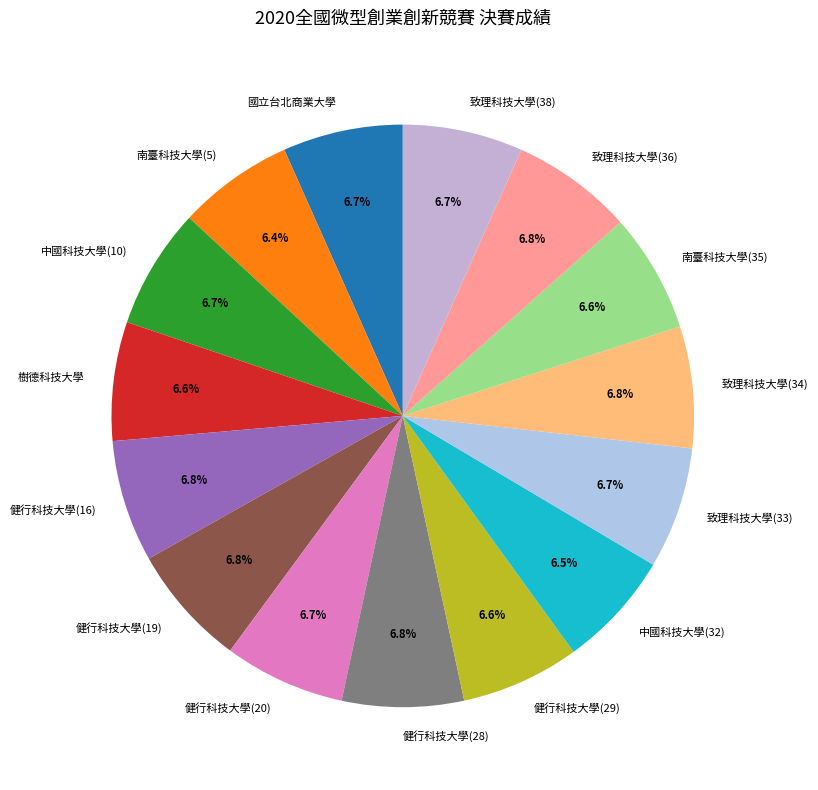

Approximately how many times larger is the value at 健行科技大學(19) compared to 健行科技大學(20)?

1.0